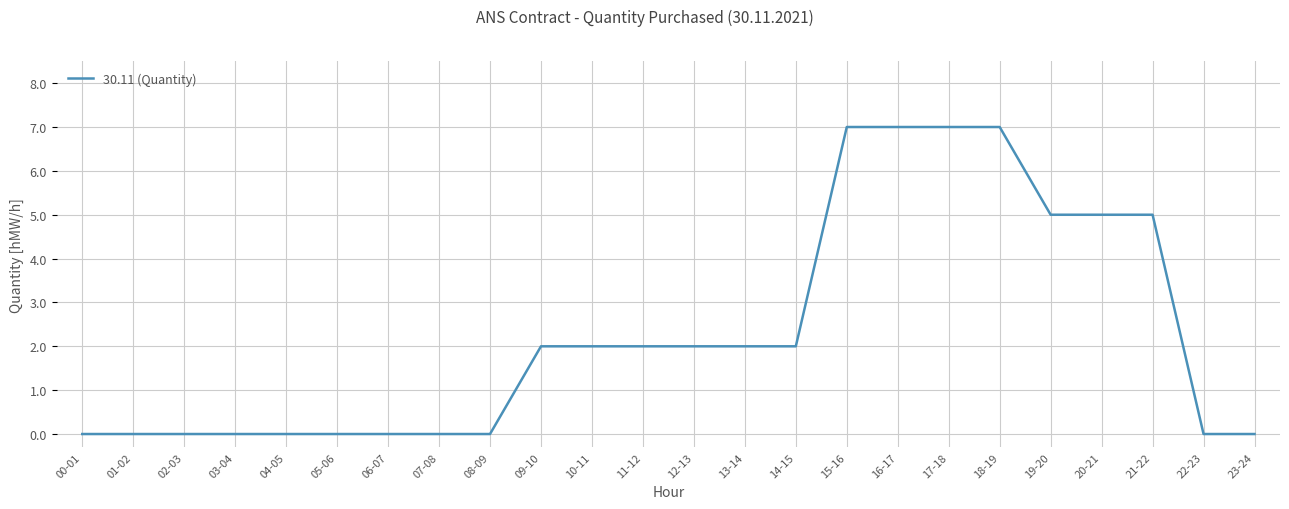

What is the maximum value shown in the chart?

7